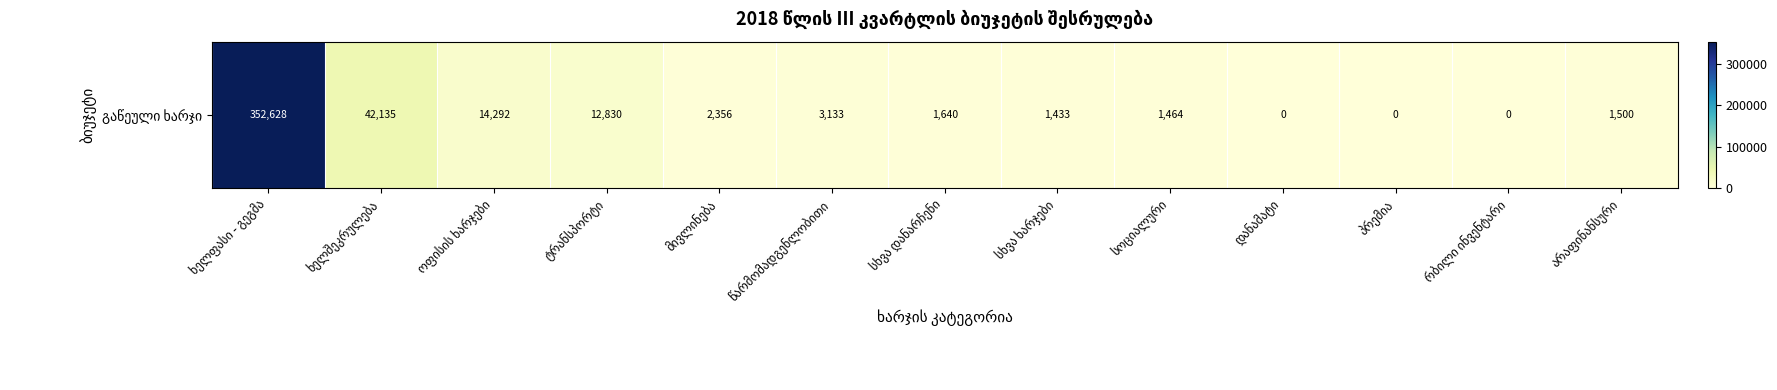

What is the difference between the maximum and minimum values?

352628.0